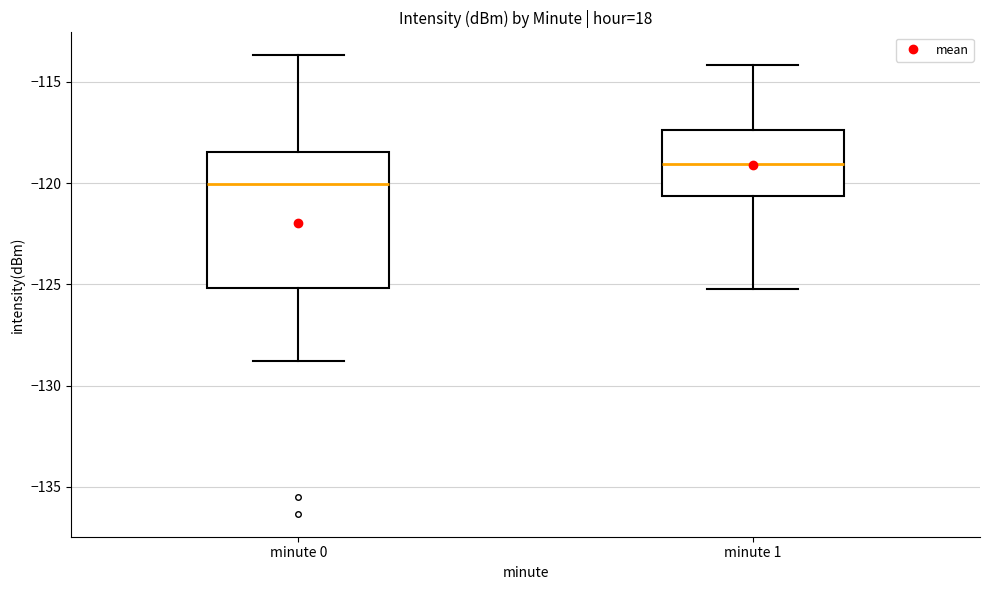

Reading left to right, read every box against the y-axis: the position of its median line, the range the box covers, and the ends of its whiskers. The values are not printed on the chart, so give them approximately, as read against the axis.

minute 0: median -120.0, box -125.0 to -118.5, whiskers -129.0 to -113.5
minute 1: median -119.0, box -120.5 to -117.5, whiskers -125.0 to -114.0